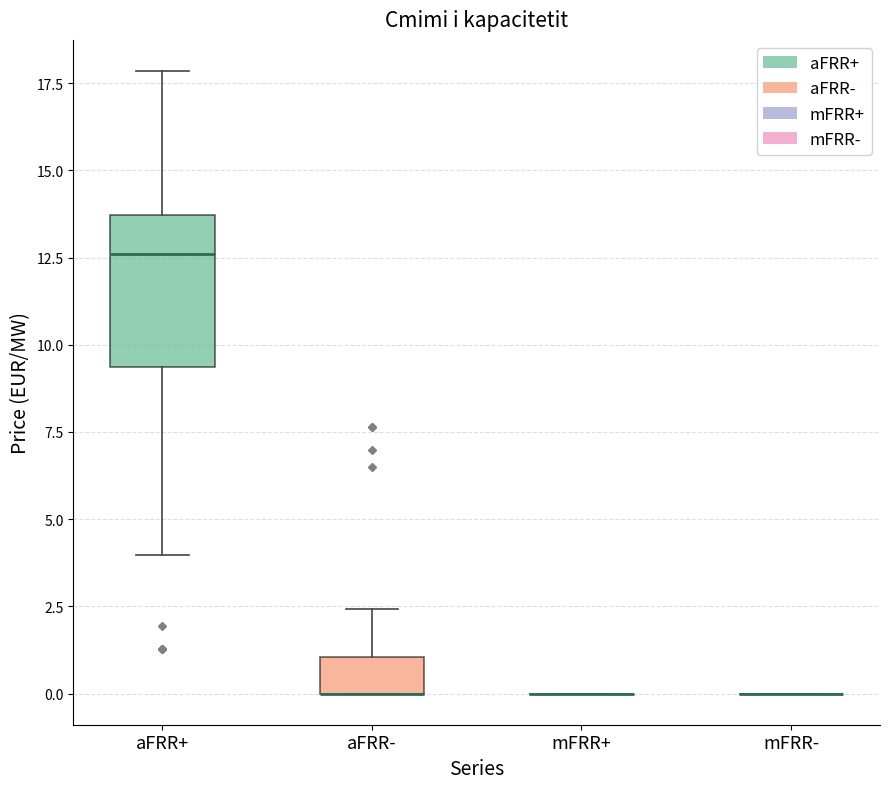

Reading left to right, transcribe this box plot: for each box, give where its median line is, the range the box spans, and where its two whiskers end, as read against the y-axis. The values are not printed on the chart, so give them approximately, as read against the axis.

aFRR+: median 12.5, box 9.5 to 13.5, whiskers 4.0 to 18.0
aFRR-: median 0.0 (drawn on the box's lower edge), box 0.0 to 1.0, whiskers 0.0 to 2.5
mFRR+: box collapsed to a line at 0.0, whiskers 0.0 to 0.0
mFRR-: box collapsed to a line at 0.0, whiskers 0.0 to 0.0